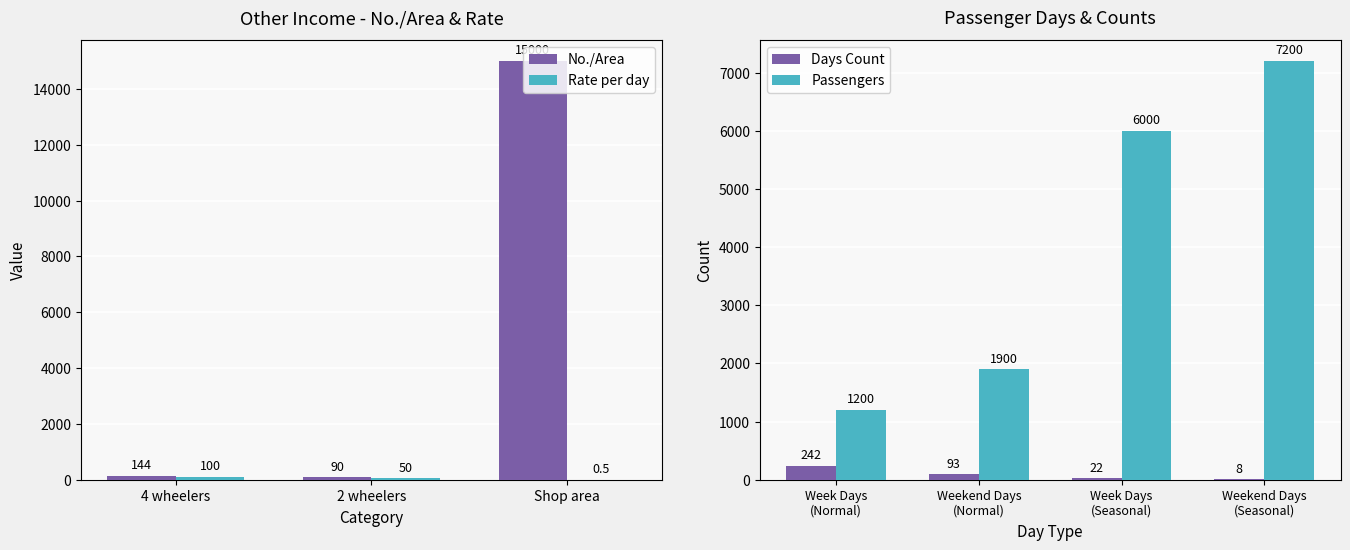

What is the lowest value of the Rate per day series?

0.5